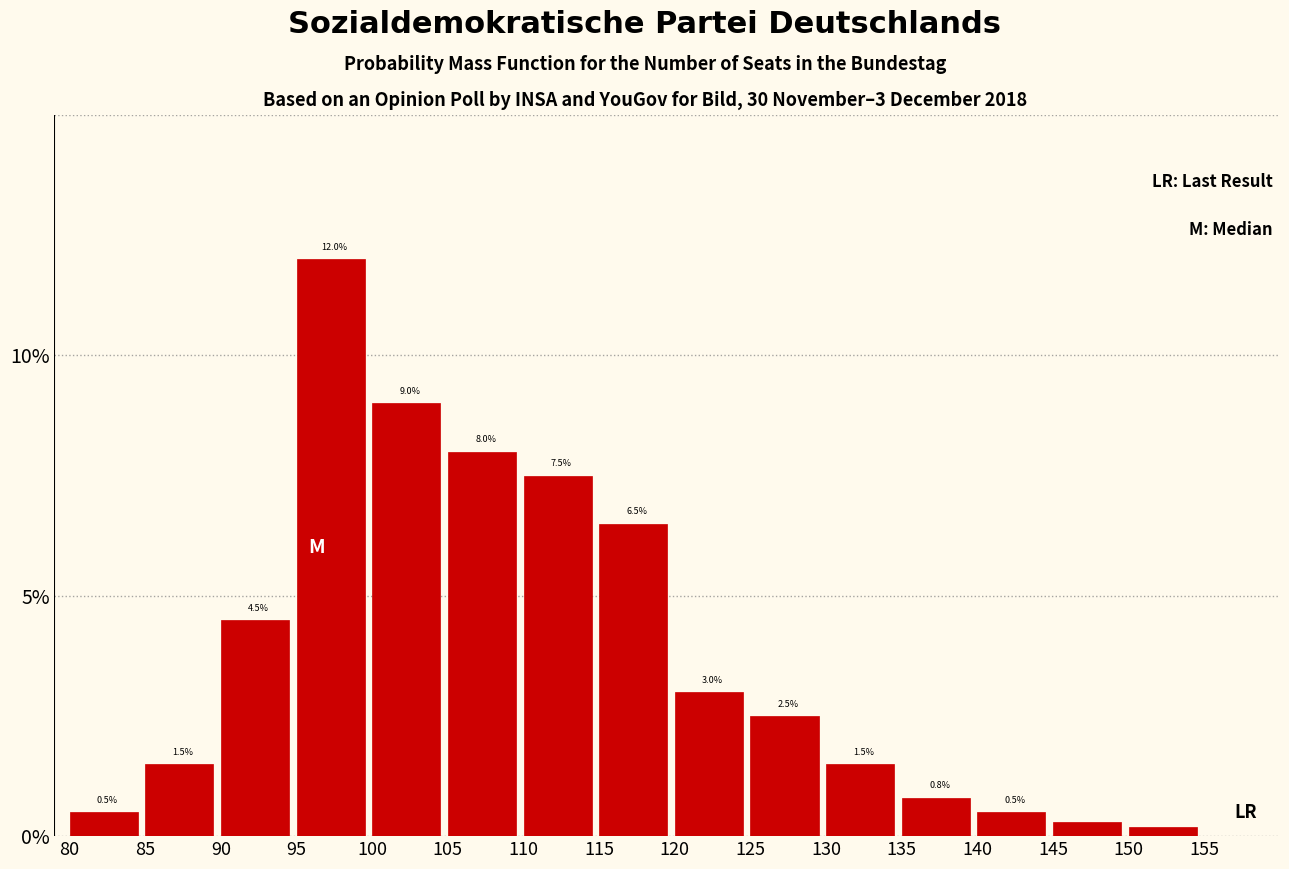

Reading left to right, transcribe all the data shown in this chart.

80=0.5	85=1.5	90=4.5	95=12.0	100=9.0	105=8.0	110=7.5	115=6.5	120=3.0	125=2.5	130=1.5	135=0.8	140=0.5	145=0.3	150=0.2